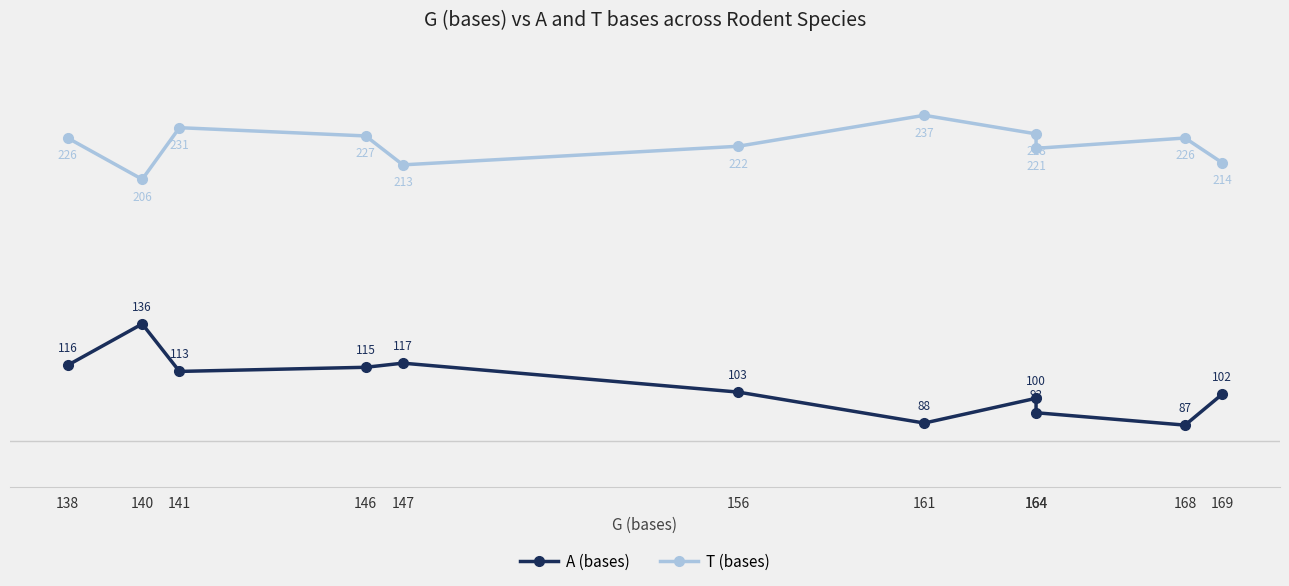

What is the highest value of the A (bases) series?

136